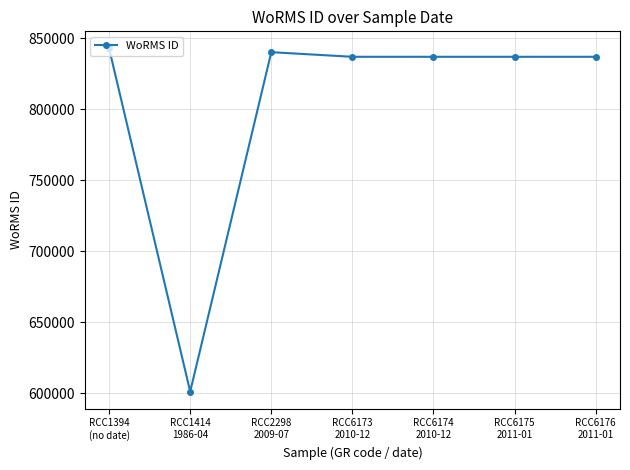

What is the ratio of the value at RCC6175
2011-01 to the value at RCC1394
(no date)?

1.0